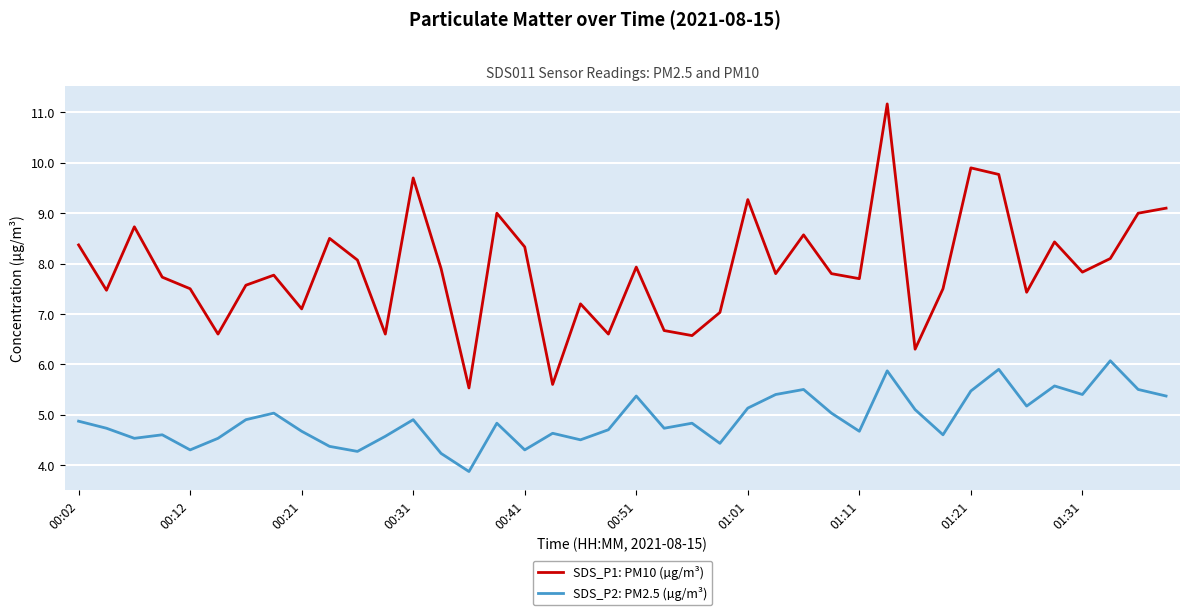

Is this an area chart (filled region under the line)?

No